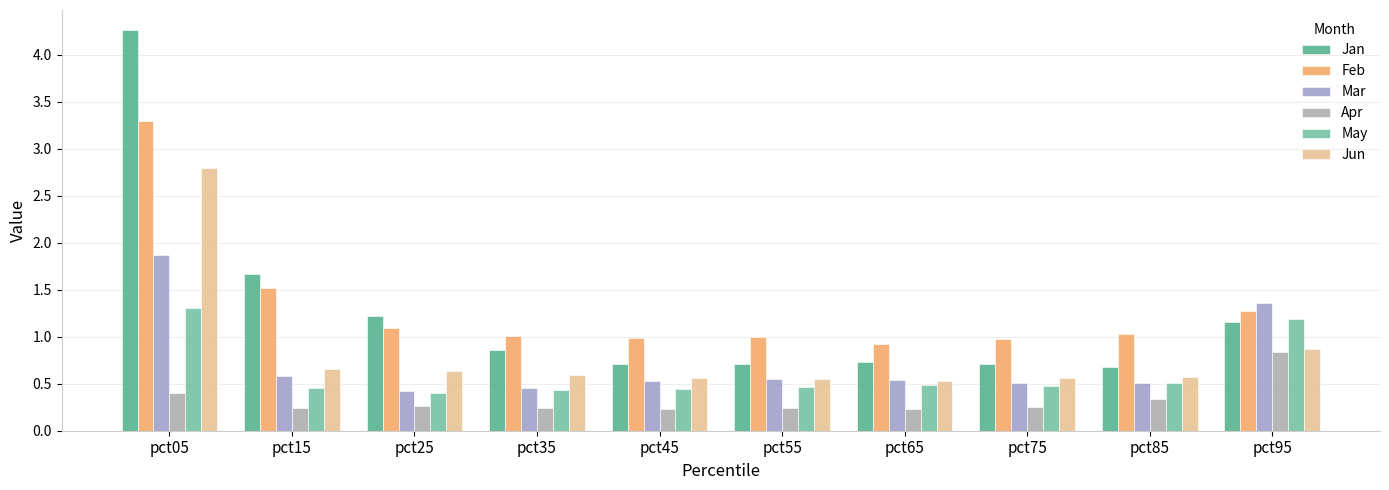

What is the minimum value shown in the chart?

0.2